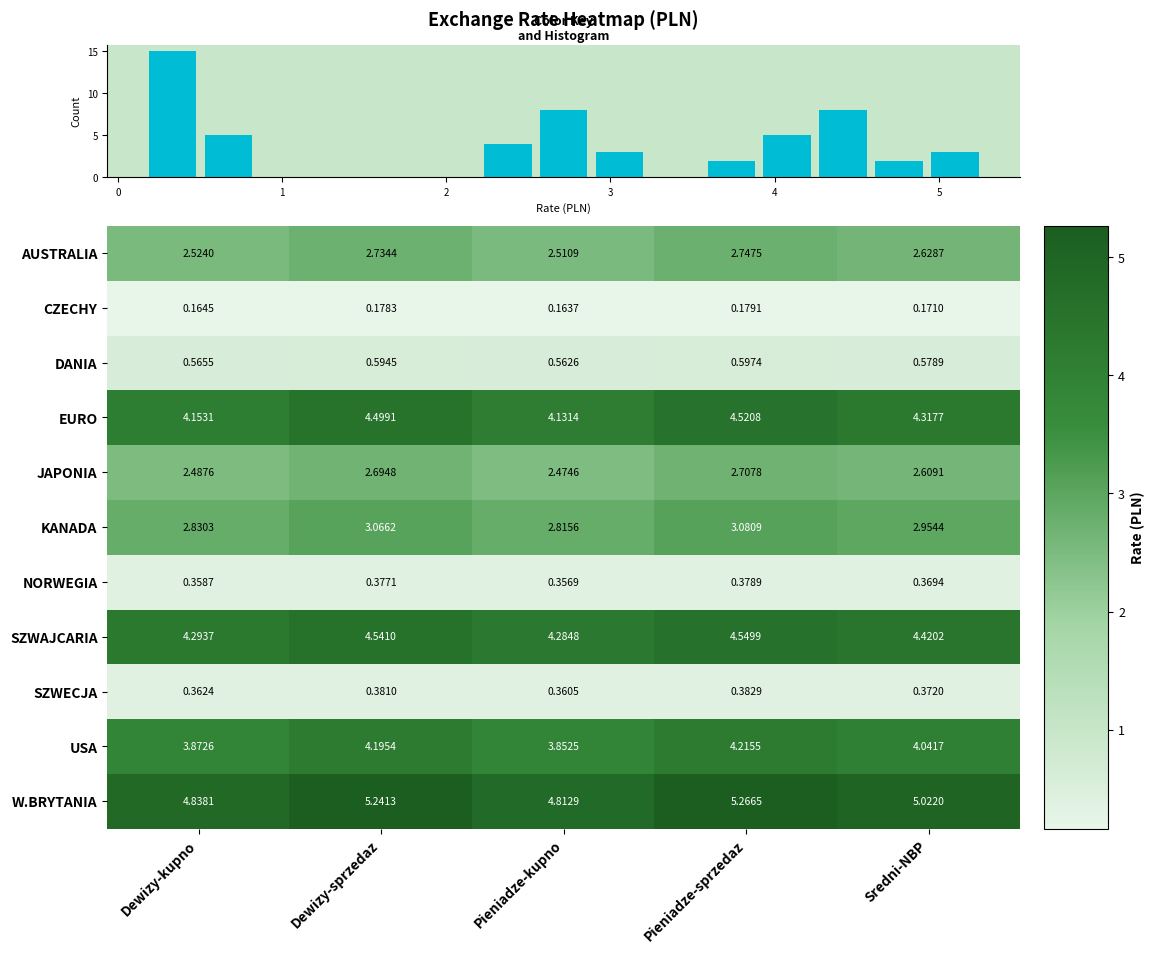

Rank the series by their maximum value, from highest to lowest.

W.BRYTANIA, SZWAJCARIA, EURO, USA, KANADA, AUSTRALIA, JAPONIA, DANIA, SZWECJA, NORWEGIA, CZECHY